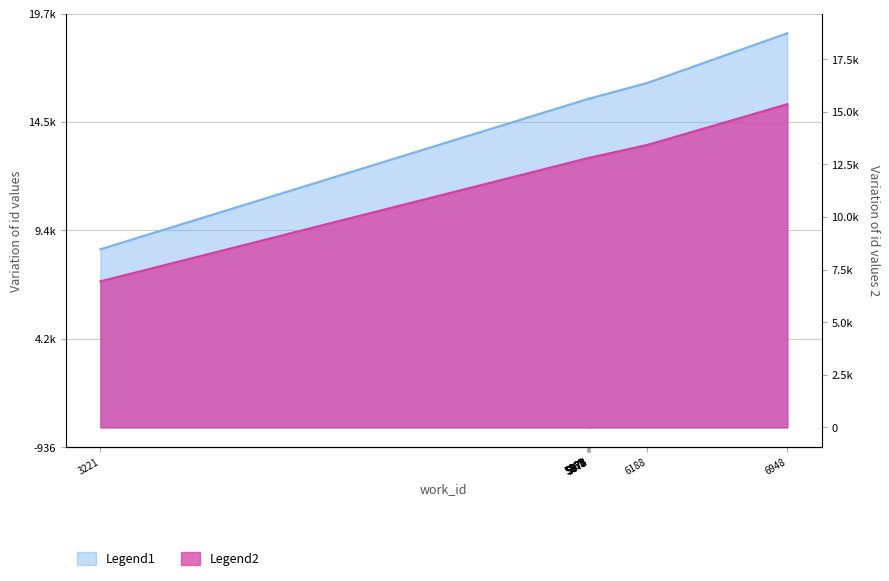

How many distinct data groups are displayed?

2